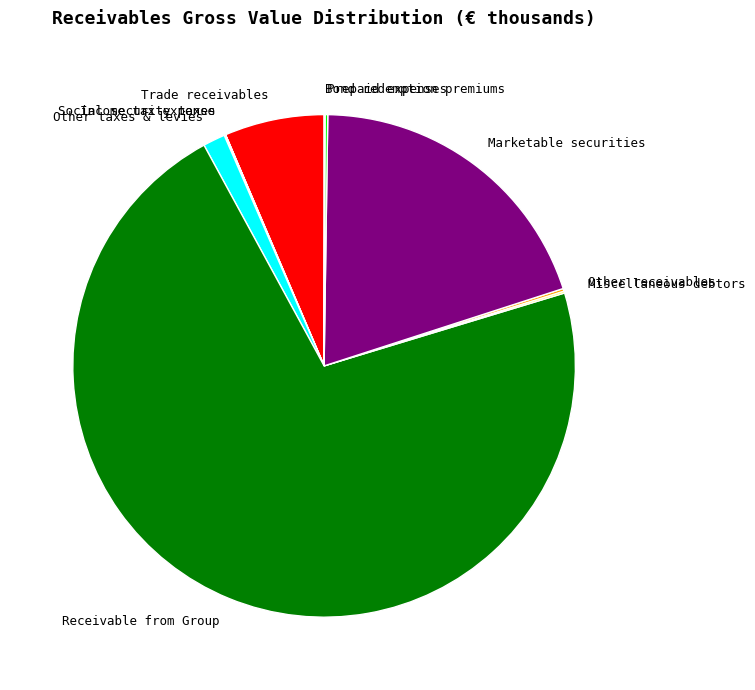

Which category accounts for the majority?

Receivable from Group